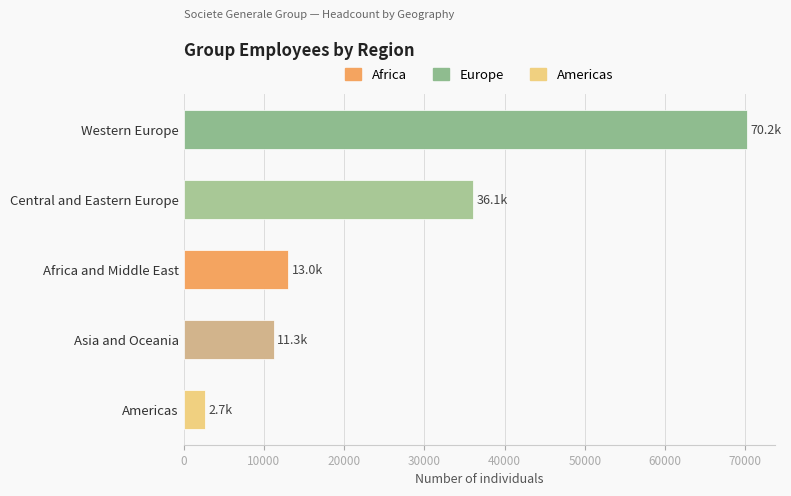

Between Africa and Middle East and Asia and Oceania, which is larger?

Africa and Middle East